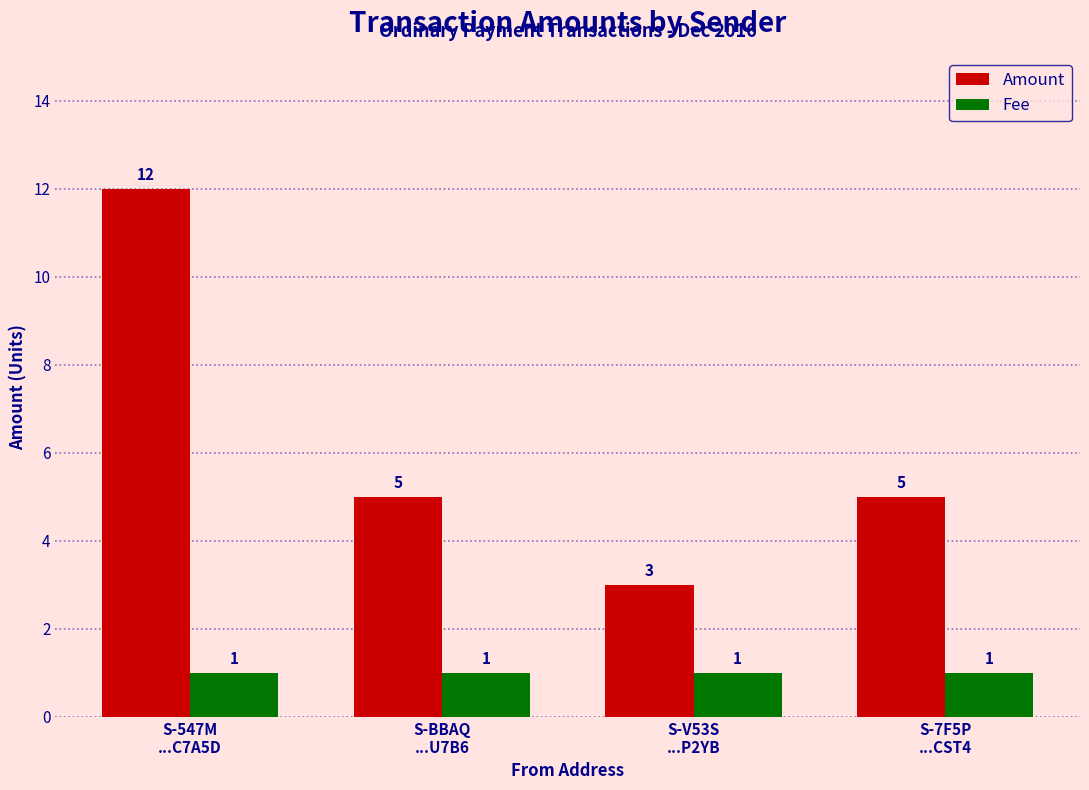

Which series has the widest spread of values?

Amount